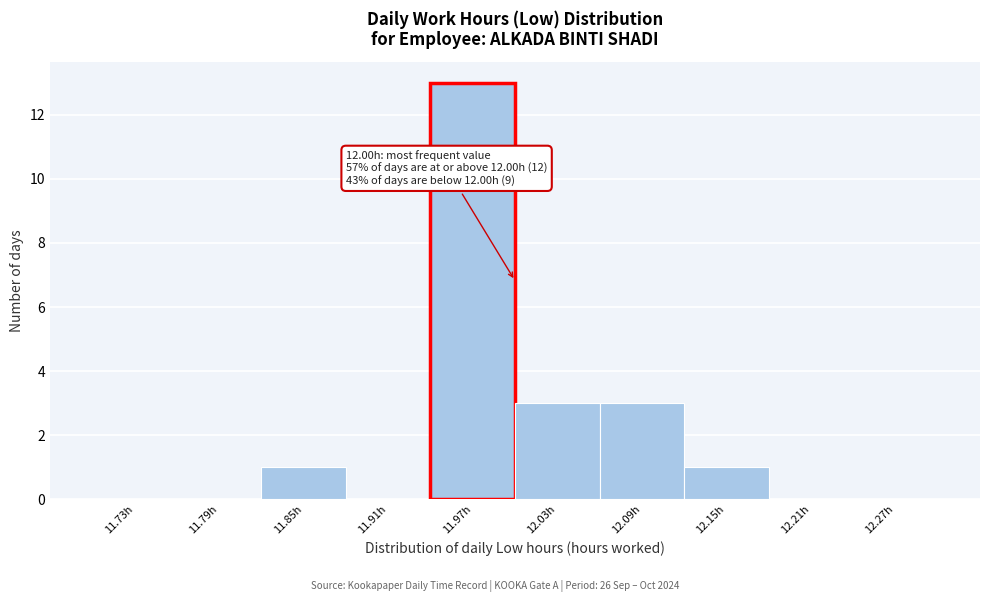

Which range on the x-axis has the tallest bar?

11.94 to 12.00